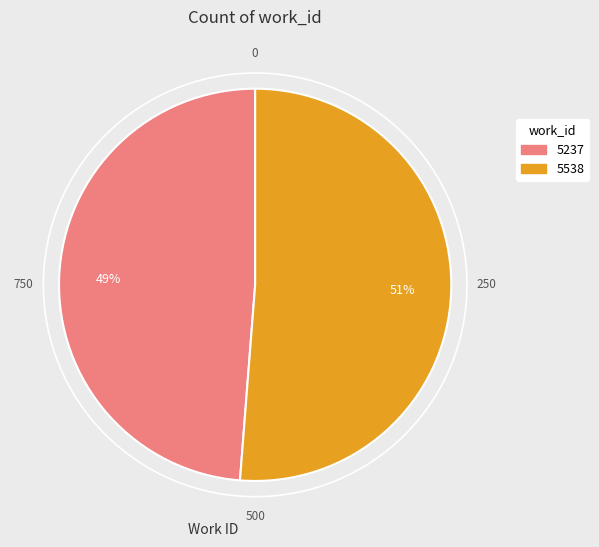

What percentage is the 5538 slice, to the nearest percent?

51%